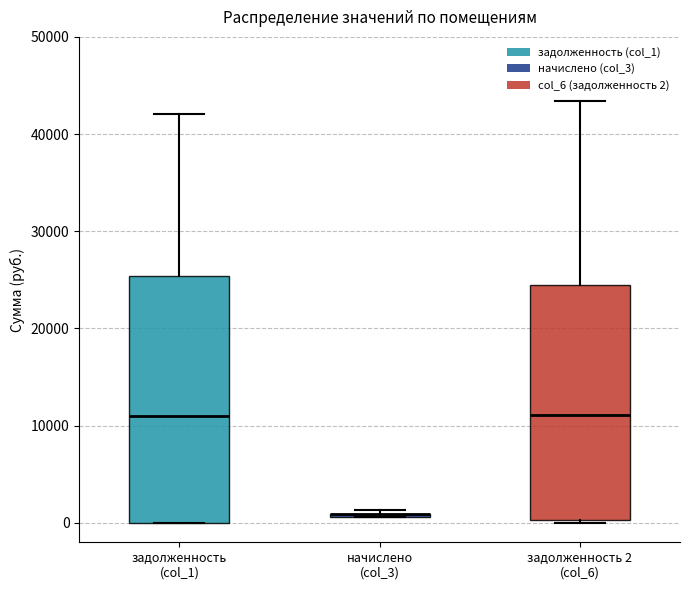

Reading left to right, read every box against the y-axis: the position of its median line, the range the box covers, and the ends of its whiskers. The values are not printed on the chart, so give them approximately, as read against the axis.

задолженность (col_1): median 11000, box 0 to 25000, whiskers 0 to 42000
начислено (col_3): box collapsed to a line at 1000, whiskers 1000 to 1000
задолженность 2 (col_6): median 11000, box 0 to 24000, whiskers 0 (just below the box's lower edge) to 43000